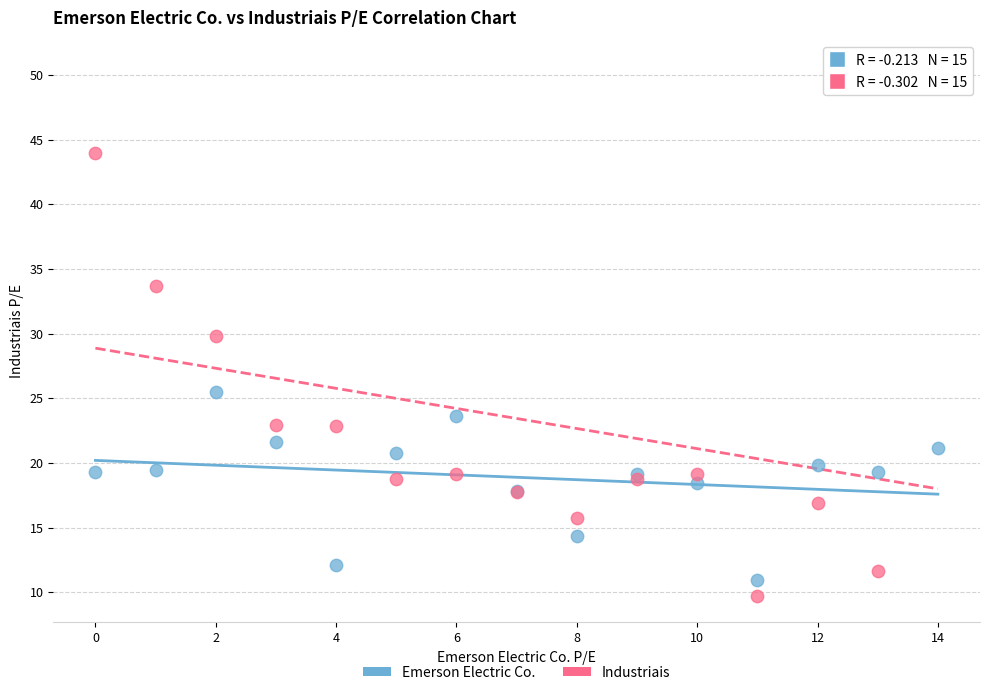

Which series has the widest spread of Y values?

Industriais